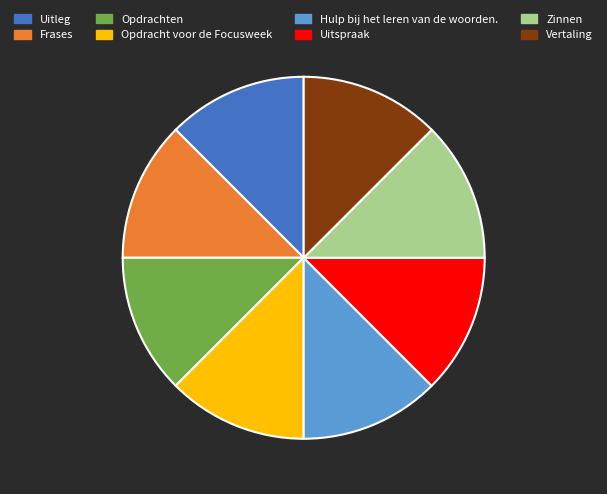

Does any single category account for the majority?

No